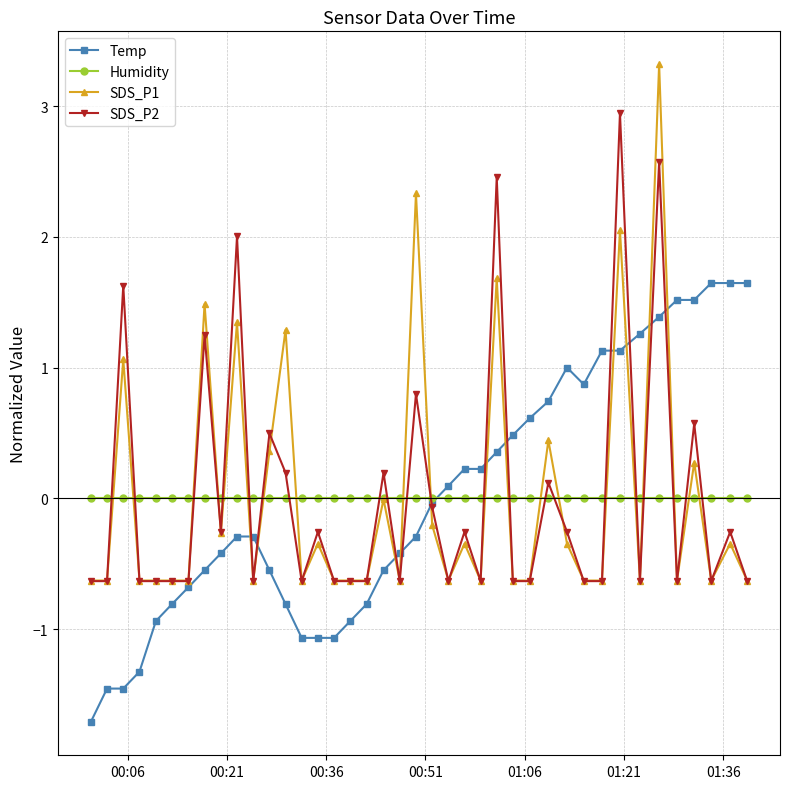

Rank the series by their maximum value, from lowest to highest.

Humidity, Temp, SDS_P2, SDS_P1